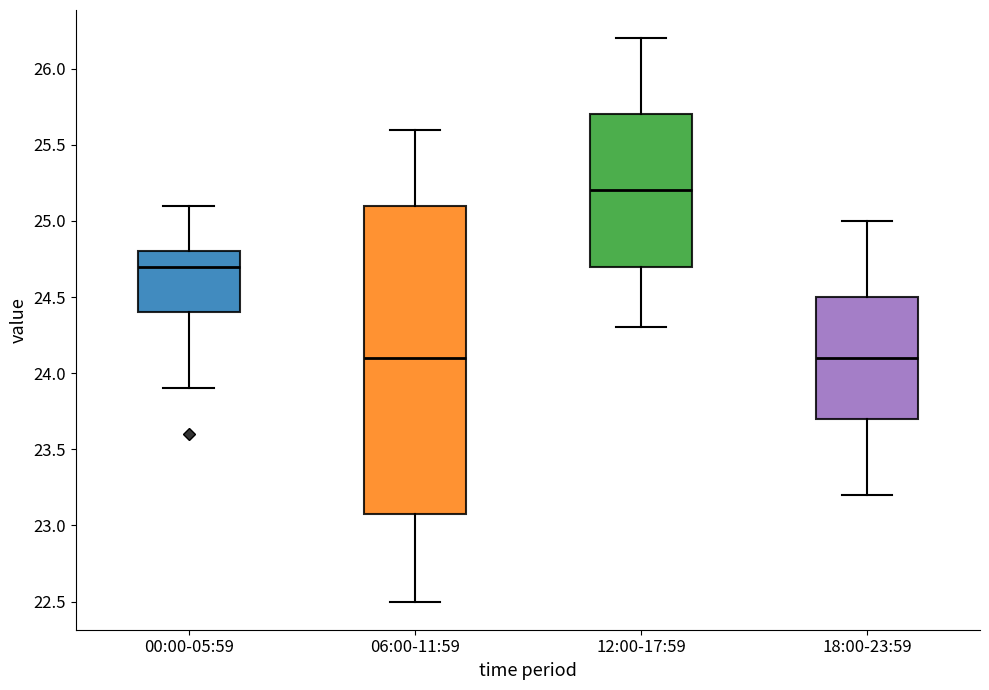

Reading left to right, read every box against the y-axis: the position of its median line, the range the box covers, and the ends of its whiskers. The values are not printed on the chart, so give them approximately, as read against the axis.

00:00-05:59: median 24.7, box 24.4 to 24.8, whiskers 23.9 to 25.1
06:00-11:59: median 24.1, box 23.1 to 25.1, whiskers 22.5 to 25.6
12:00-17:59: median 25.2, box 24.7 to 25.7, whiskers 24.3 to 26.2
18:00-23:59: median 24.1, box 23.7 to 24.5, whiskers 23.2 to 25.0